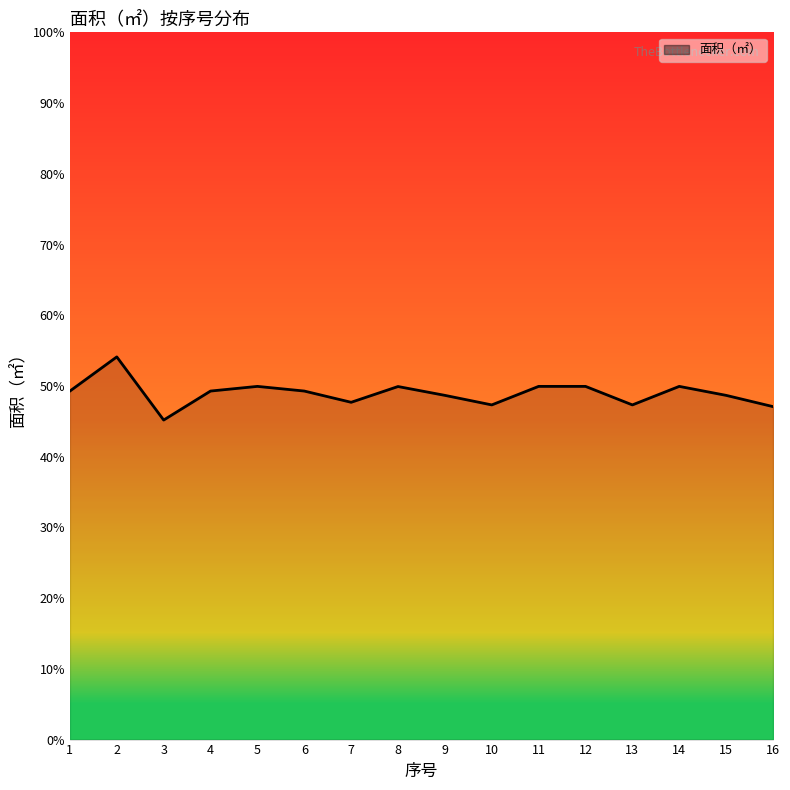

Approximately how many times larger is the value at 12 compared to 5?

1.0